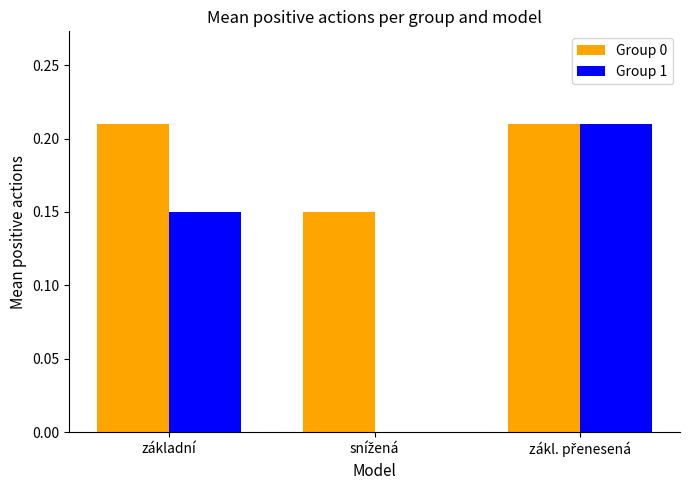

What is the total value across all series at základní?

0.4